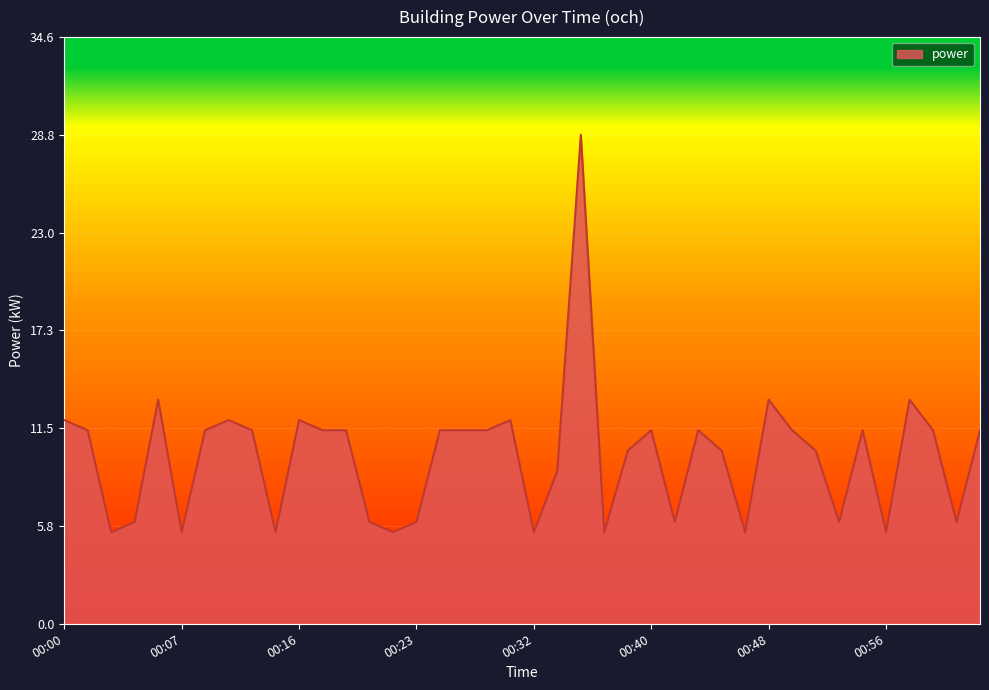

Reading left to right, what are all the values shown in this chart?

12.0	11.4	5.4	6.0	13.2	5.4	11.4	12.0	11.4	5.4	12.0	11.4	11.4	6.0	5.4	6.0	11.4	11.4	11.4	12.0	5.4	9.0	28.8	5.4	10.2	11.4	6.0	11.4	10.2	5.4	13.2	11.4	10.2	6.0	11.4	5.4	13.2	11.4	6.0	11.4